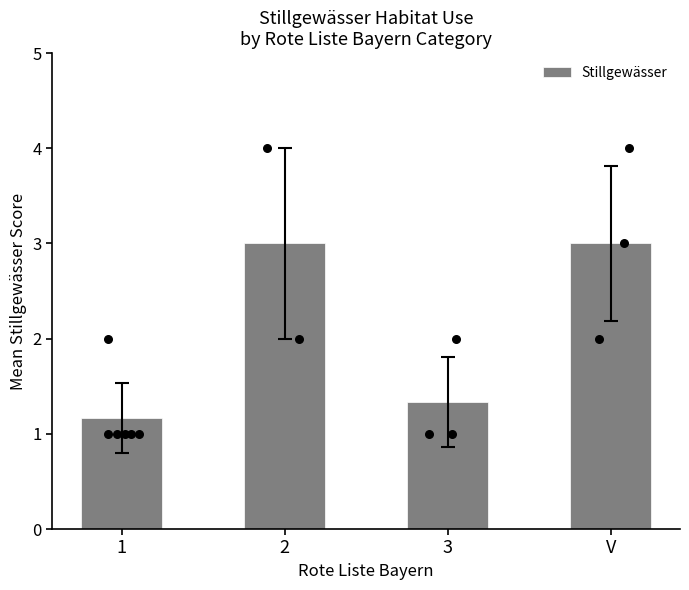

What is the ratio of the value at 1 to the value at 3?

0.9